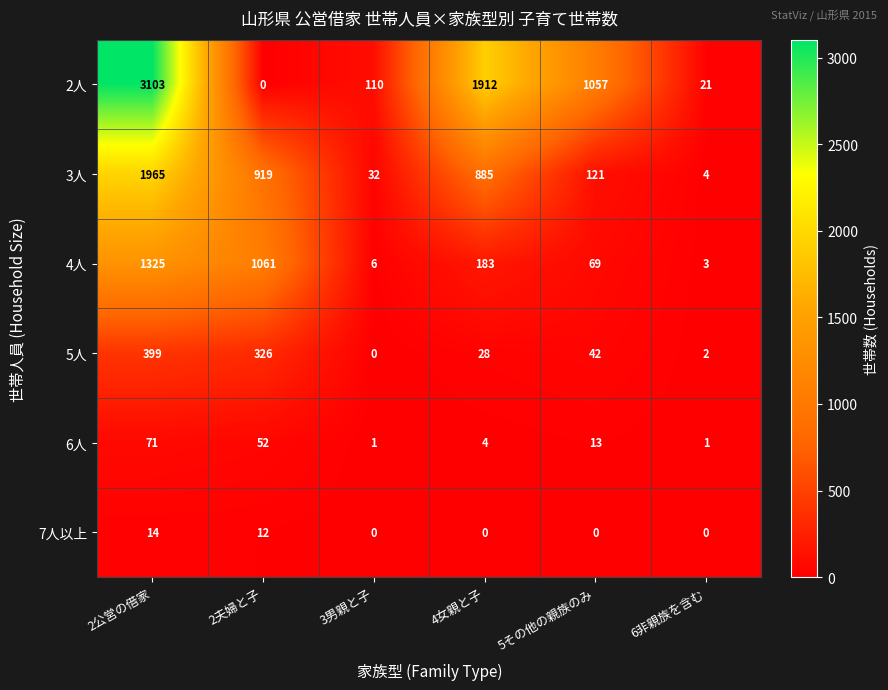

What is the difference between the highest and lowest values at 2公営の借家?

3089